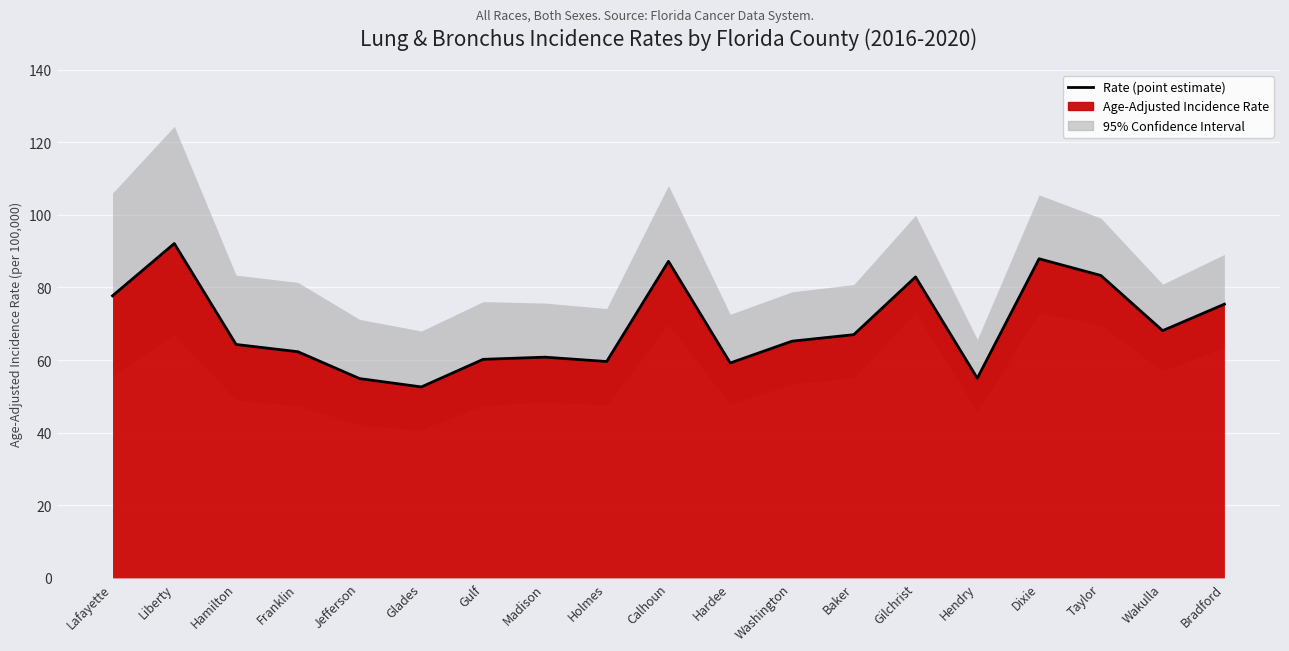

Approximately how many times larger is the value at Holmes compared to Liberty?

0.6